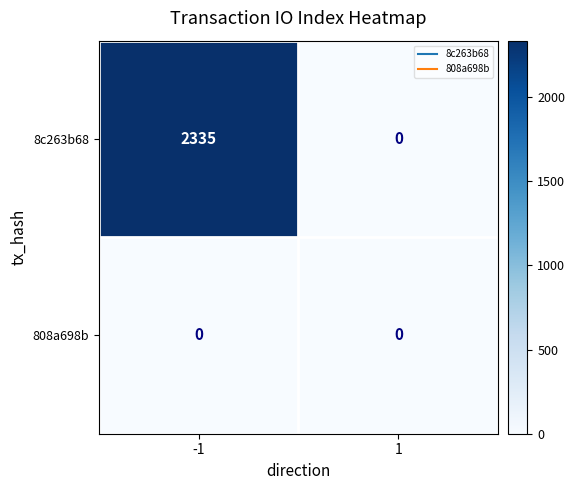

Reading right to left, extract all data points from this chart.

8c263b68: 1=0	-1=2335
808a698b: 1=0	-1=0